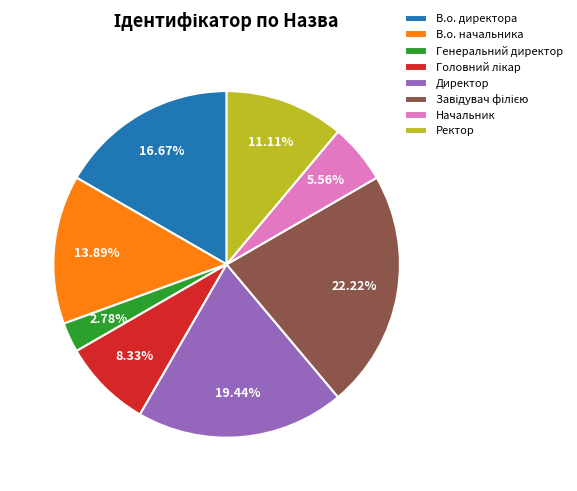

Combined, do Директор and Ректор account for over 50%?

No